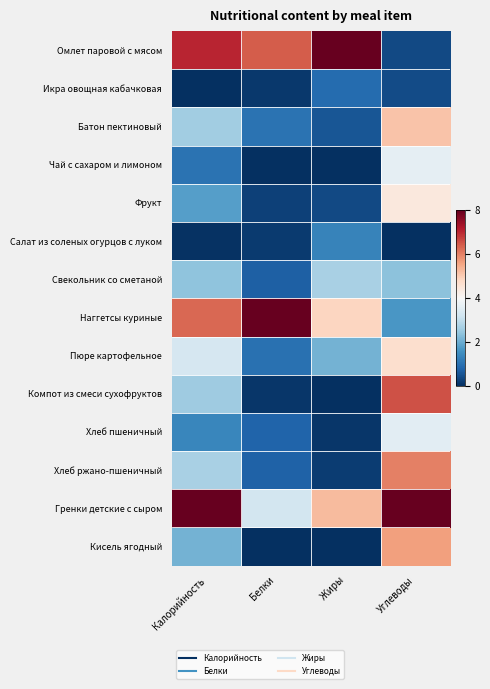

Reading right to left, transcribe all the data shown in this chart.

Омлет паровой с мясом: Углеводы=0.0	Жиры=1.0	Белки=0.8	Калорийность=0.9
Икра овощная кабачковая: Углеводы=0.1	Жиры=0.1	Белки=0.0	Калорийность=0.0
Батон пектиновый: Углеводы=0.6	Жиры=0.1	Белки=0.1	Калорийность=0.3
Чай с сахаром и лимоном: Углеводы=0.5	Жиры=0.0	Белки=0.0	Калорийность=0.1
Фрукт: Углеводы=0.6	Жиры=0.0	Белки=0.0	Калорийность=0.2
Салат из соленых огурцов с луком: Углеводы=0.0	Жиры=0.2	Белки=0.0	Калорийность=0.0
Свекольник со сметаной: Углеводы=0.3	Жиры=0.3	Белки=0.1	Калорийность=0.3
Наггетсы куриные: Углеводы=0.2	Жиры=0.6	Белки=1.0	Калорийность=0.8
Пюре картофельное: Углеводы=0.6	Жиры=0.3	Белки=0.1	Калорийность=0.4
Компот из смеси сухофруктов: Углеводы=0.8	Жиры=0.0	Белки=0.0	Калорийность=0.3
Хлеб пшеничный: Углеводы=0.4	Жиры=0.0	Белки=0.1	Калорийность=0.2
Хлеб ржано-пшеничный: Углеводы=0.8	Жиры=0.0	Белки=0.1	Калорийность=0.3
Гренки детские с сыром: Углеводы=1.0	Жиры=0.7	Белки=0.4	Калорийность=1.0
Кисель ягодный: Углеводы=0.7	Жиры=0.0	Белки=0.0	Калорийность=0.3